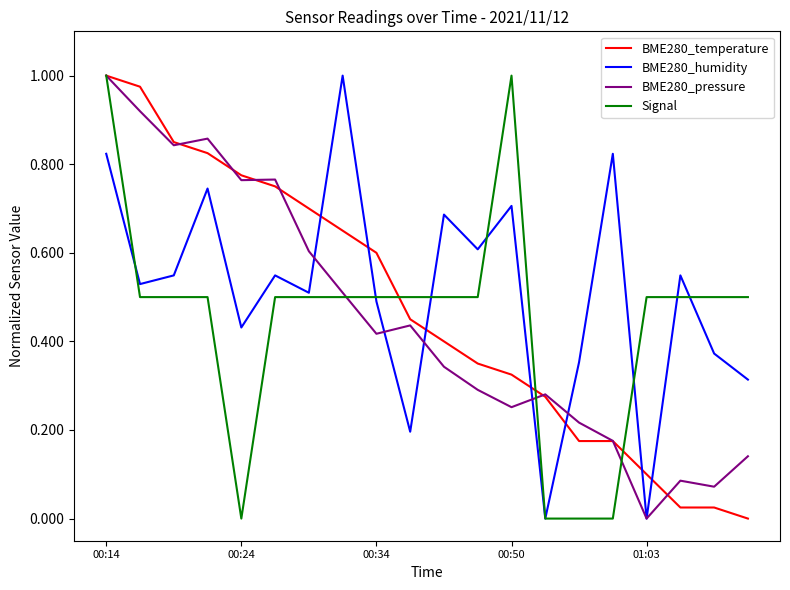

How many intersections are there between BME280_humidity and BME280_temperature?

7